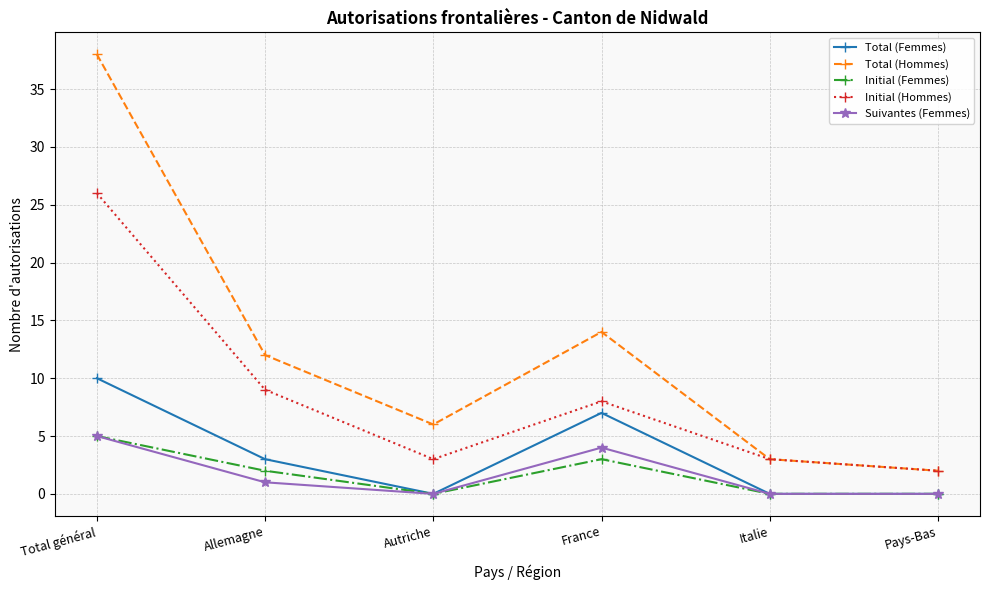

The value of Total (Hommes) at Total général is 38. True or false?

True